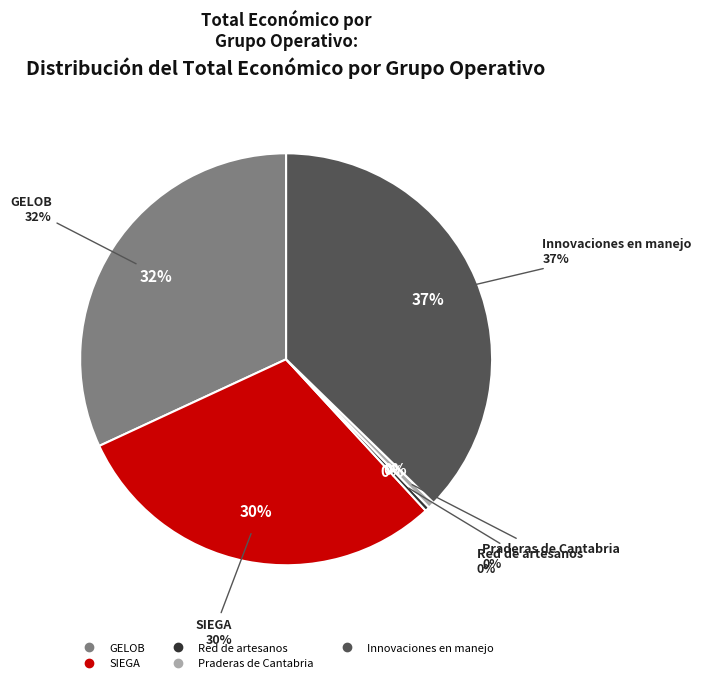

To the nearest percent, what is the difference between the Innovaciones en manejo and Red de artesanos slice percentages?

37%